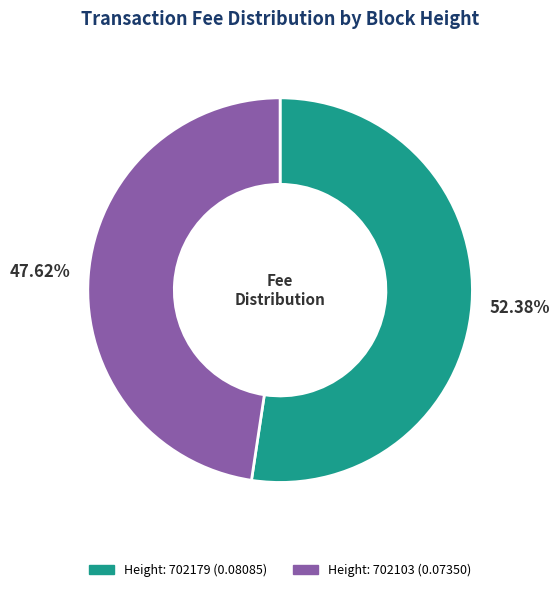

Rank the categories by value from highest to lowest.

702179, 702103